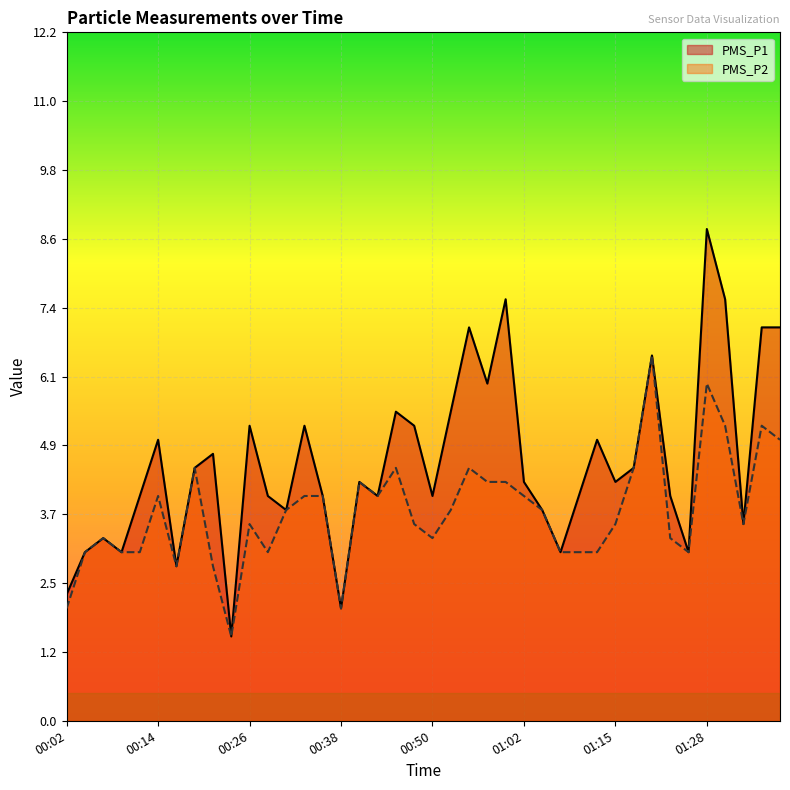

Which category has the highest value across all series?

01:28